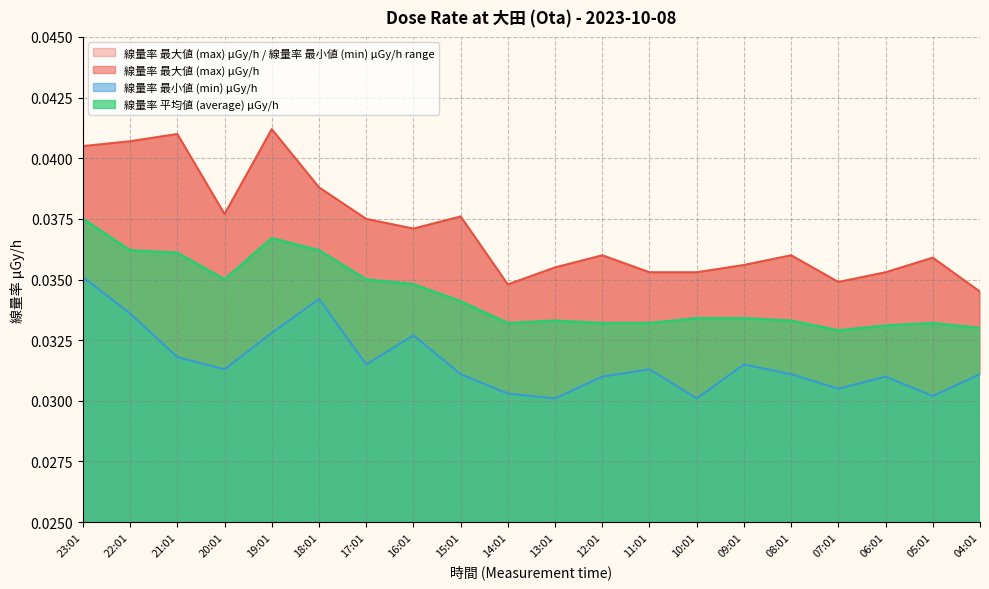

Which series changed the most between 17:01 and 04:01?

線量率 最大値 (max) μGy/h